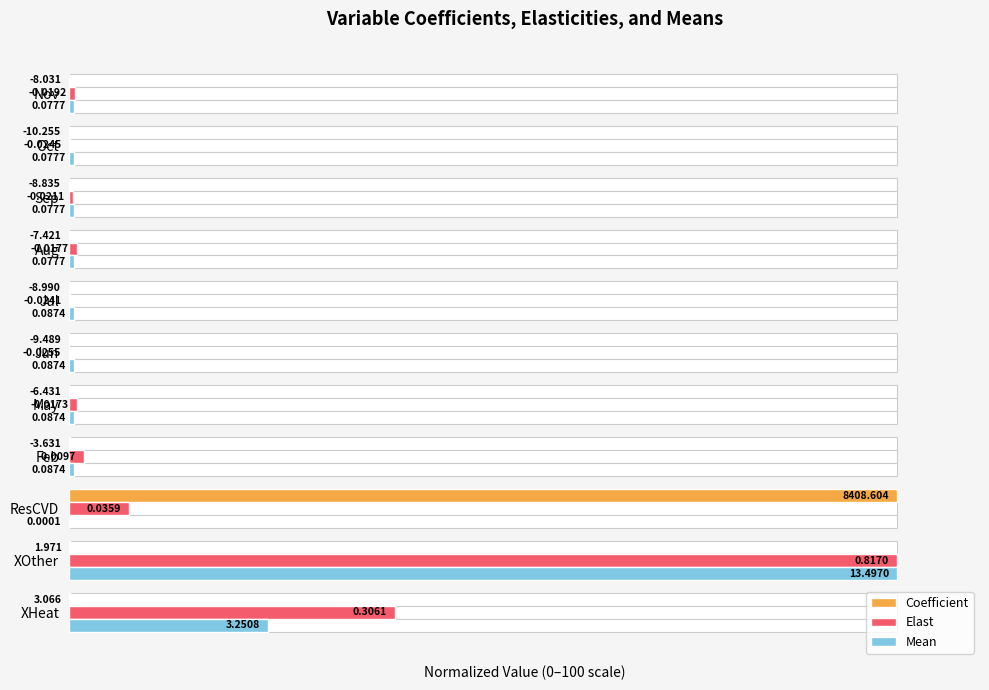

How many bars are there in total?

33